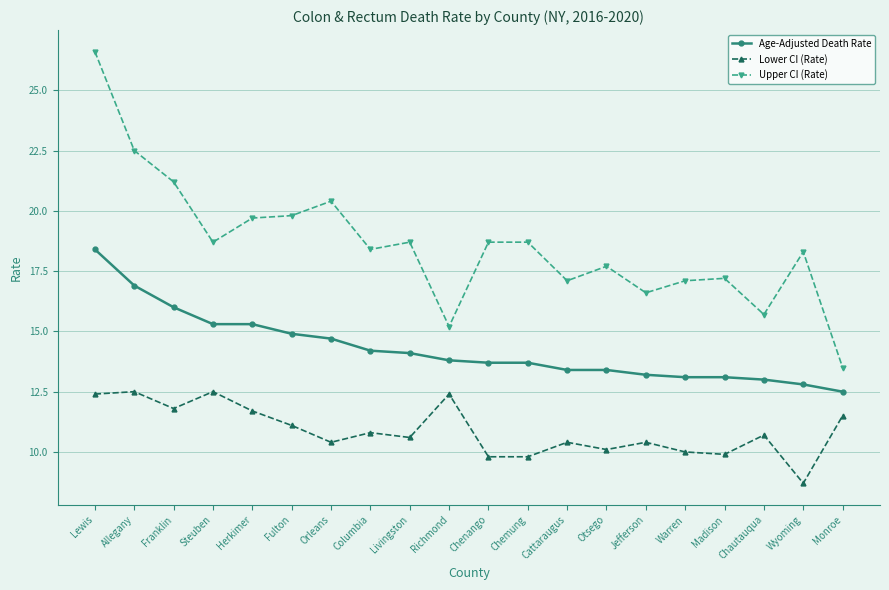

Which series has the largest total across all categories?

Upper CI (Rate)